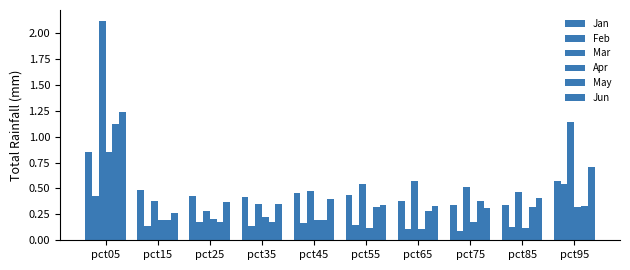

True or false: Feb has a value of 0.1 at pct55.

True